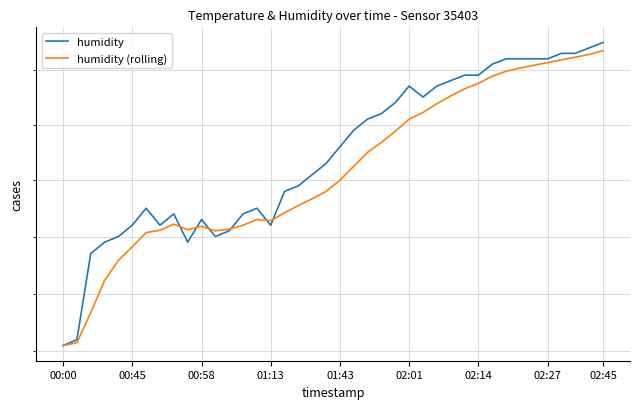

How many times do humidity (rolling) and humidity cross each other?

6